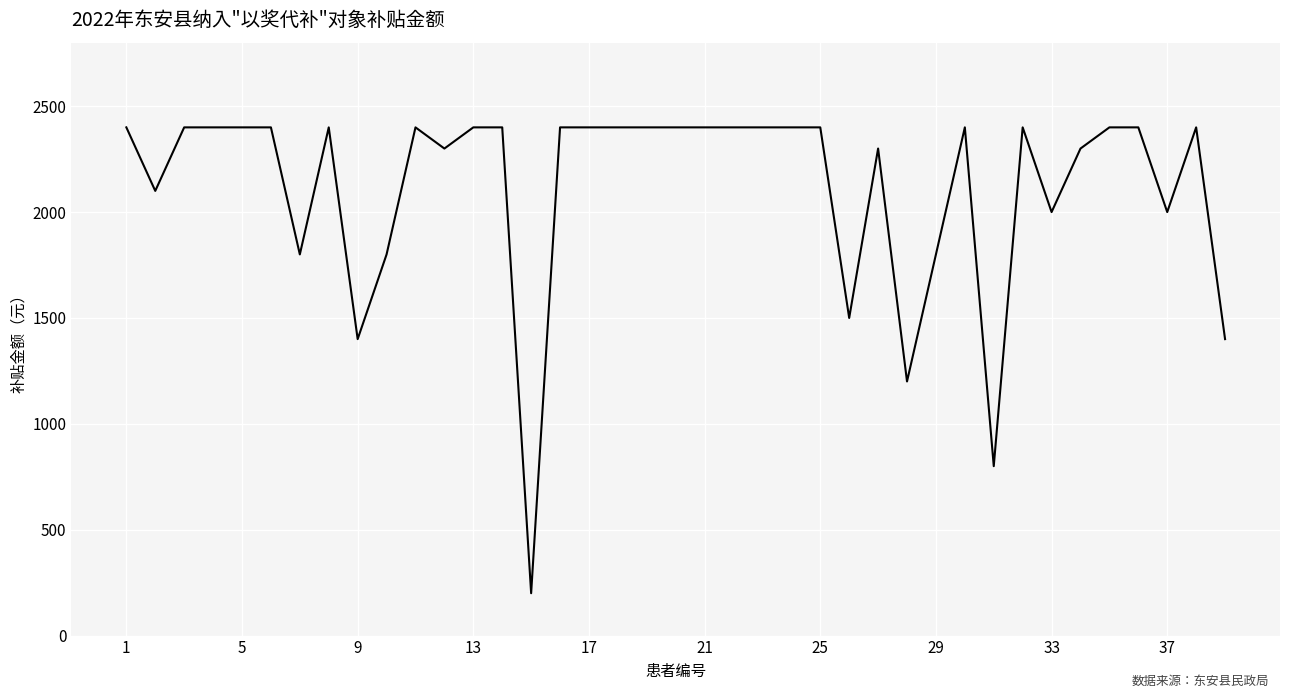

Count the number of categories in the chart.

39